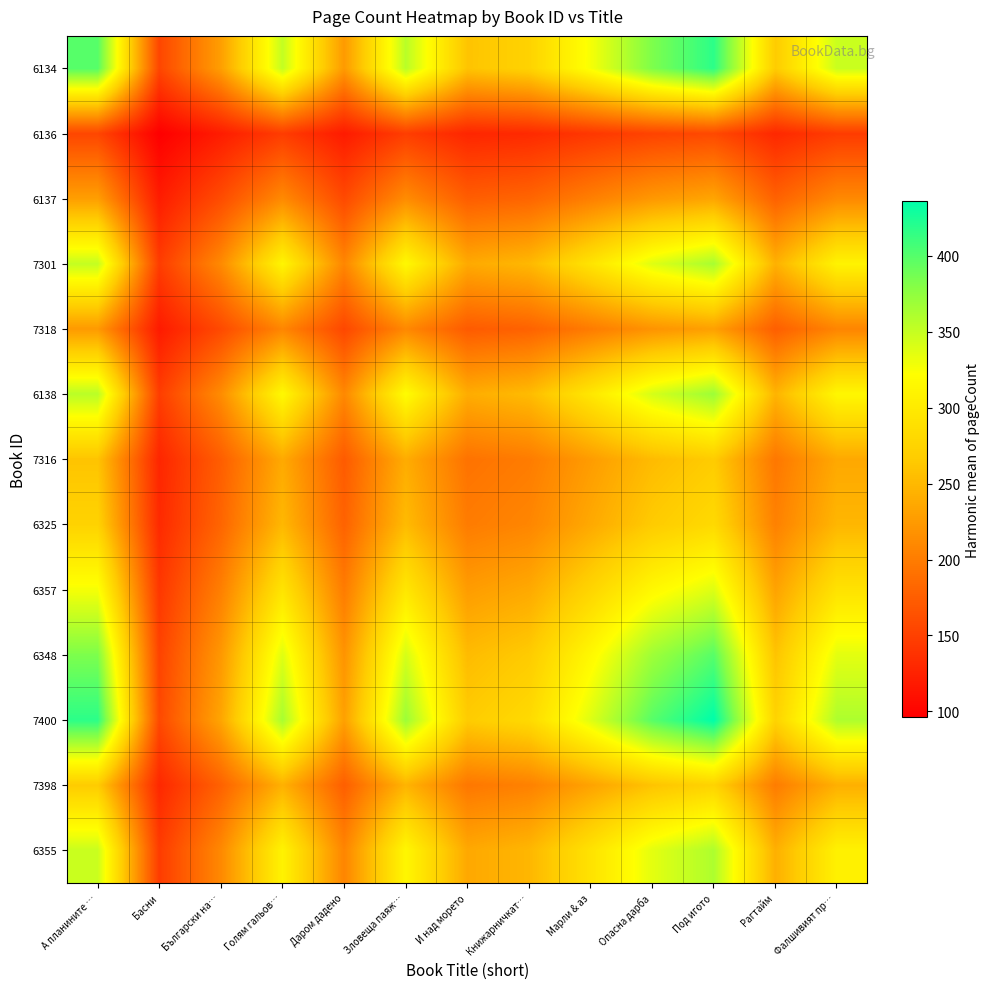

Count the number of categories in the chart.

13